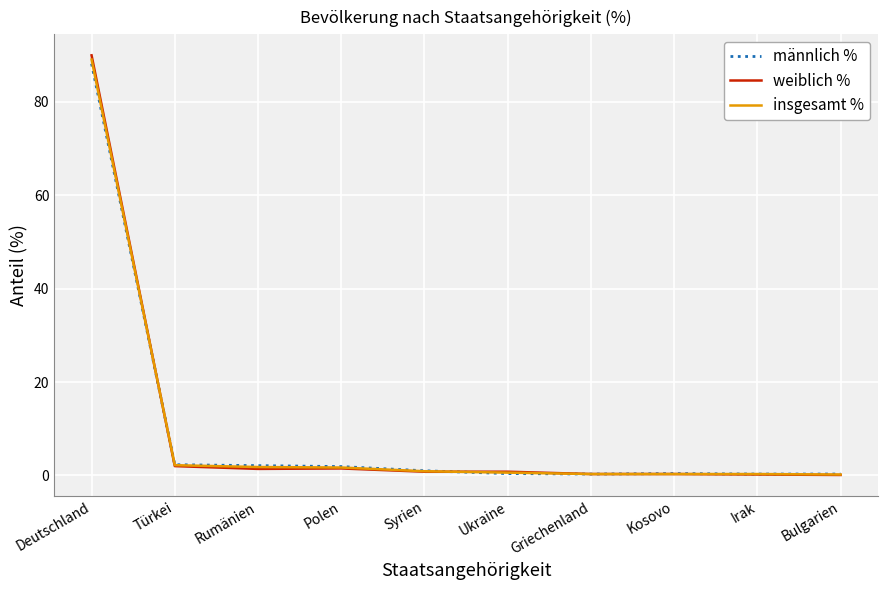

At which category is the sum across all series the highest?

Deutschland